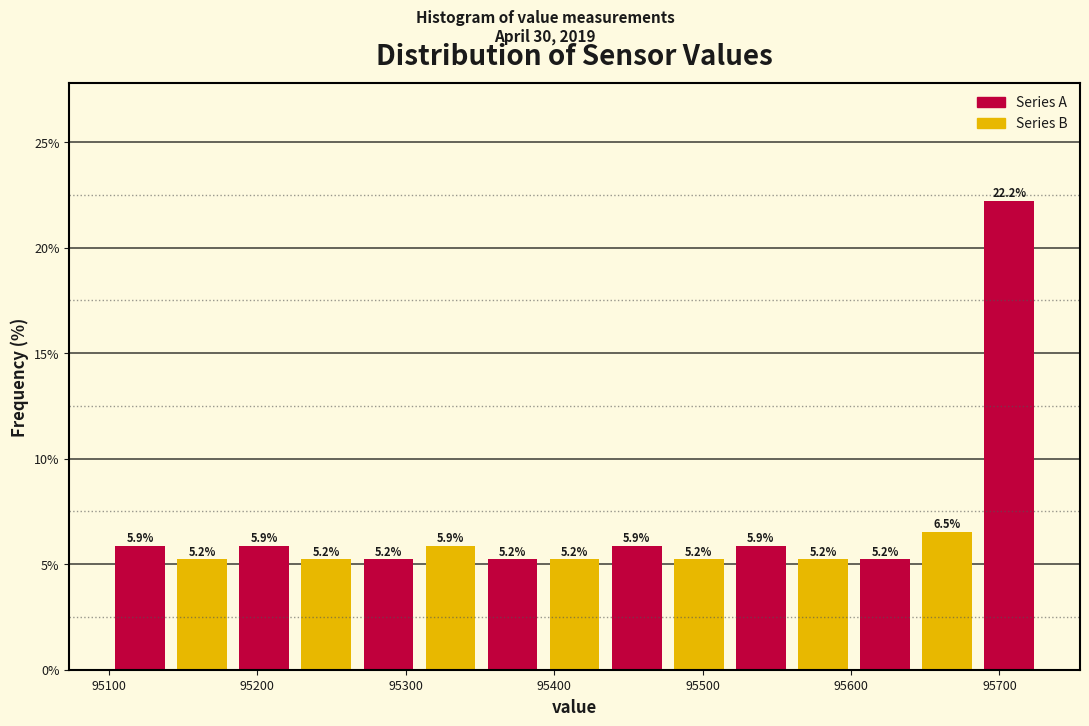

Reading left to right, list every bar in this chart as the range it spans on the x-axis followed by its height. The bar edges are not printed on the chart, so give them approximately, as read against the axis.

95100 to 95140: 5.9
95140 to 95180: 5.2
95180 to 95230: 5.9
95230 to 95270: 5.2
95270 to 95310: 5.2
95310 to 95350: 5.9
95350 to 95390: 5.2
95390 to 95430: 5.2
95430 to 95480: 5.9
95480 to 95520: 5.2
95520 to 95560: 5.9
95560 to 95600: 5.2
95600 to 95640: 5.2
95640 to 95690: 6.5
95690 to 95730: 22.2